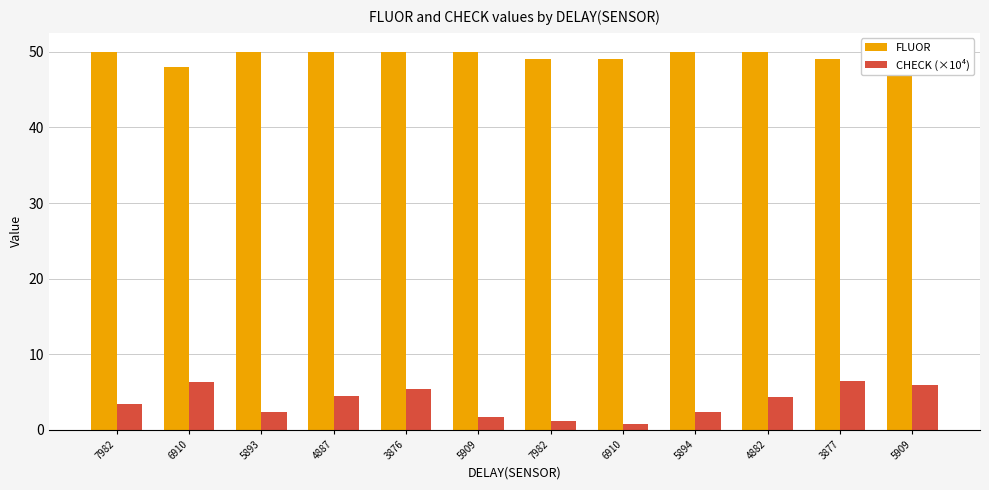

Which series has the widest spread of values?

CHECK (×10⁴)